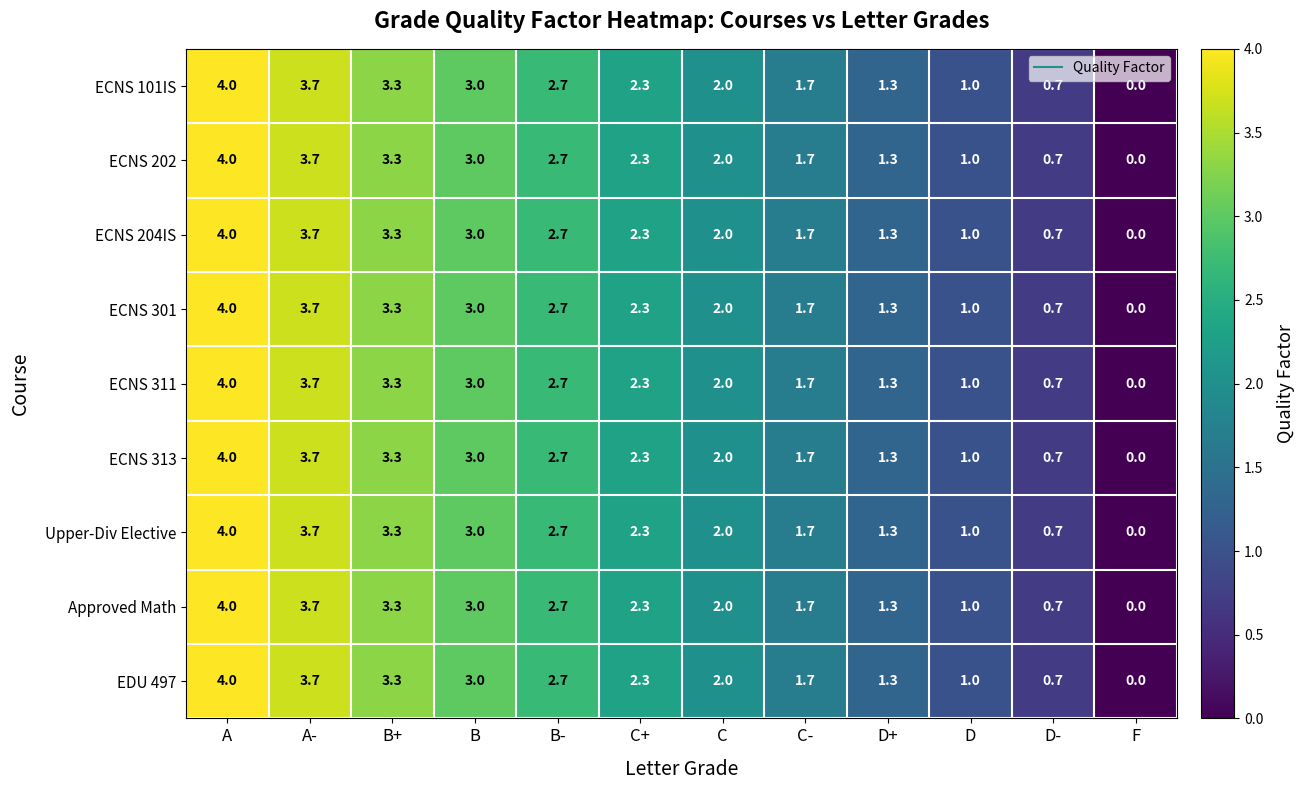

Is the value of ECNS 202 at D- greater than the value of ECNS 311 at B+?

No